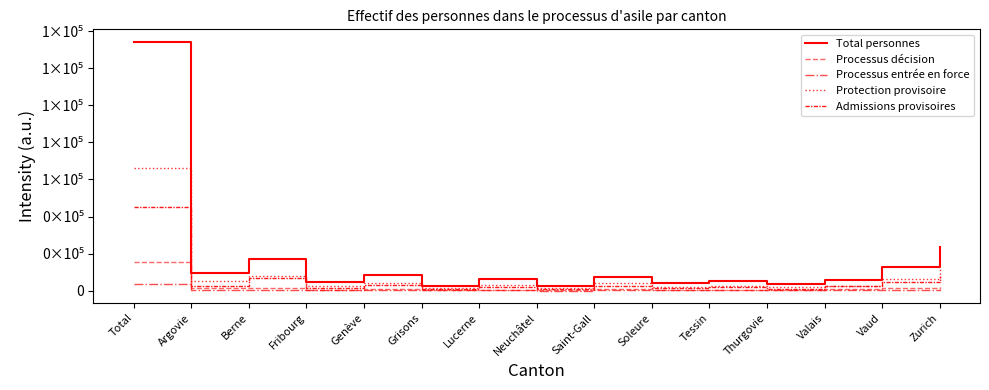

Does the chart display data point markers on the line(s)?

No